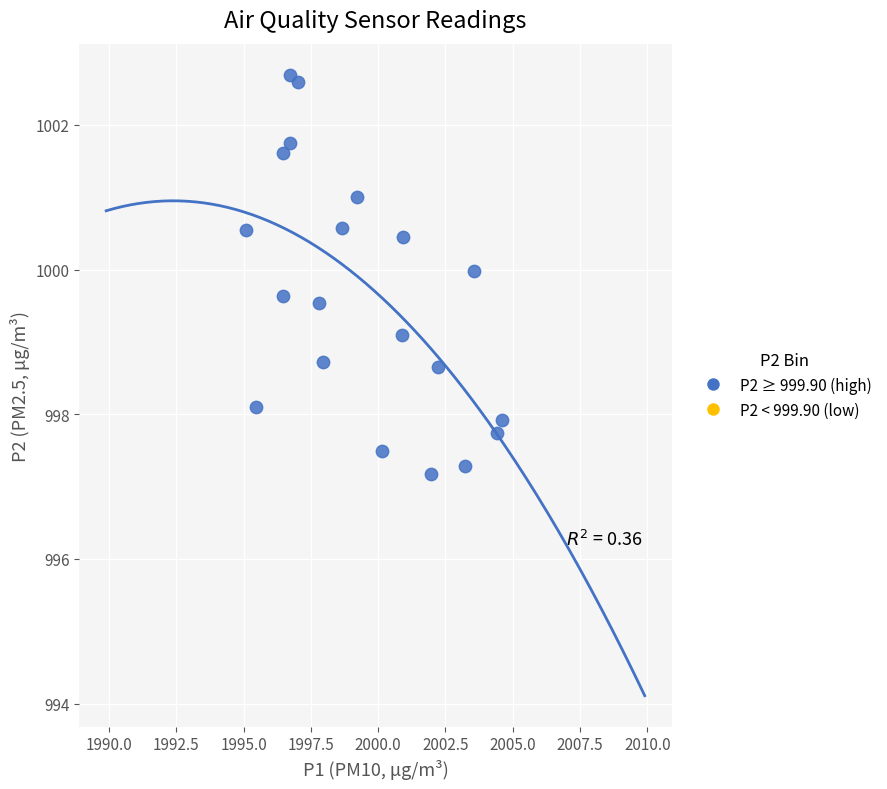

What Y value in the scatter plot is closest to 999?

999.1